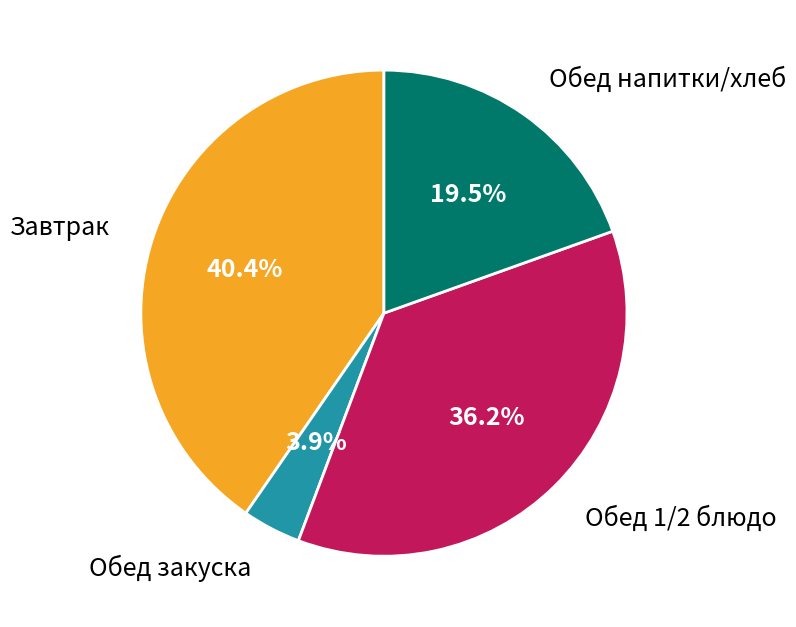

Is there a majority slice in this chart?

No